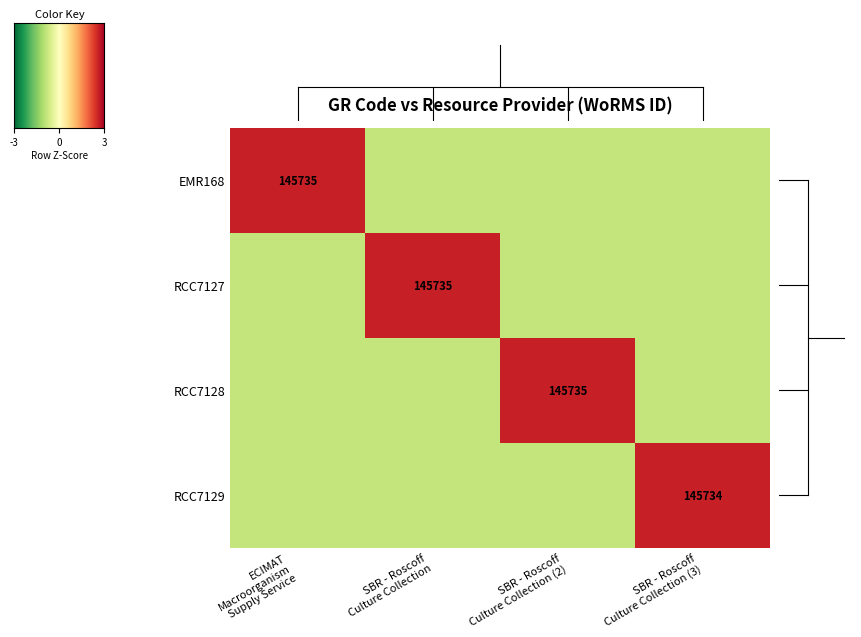

Which series has the widest spread of values?

EMR168